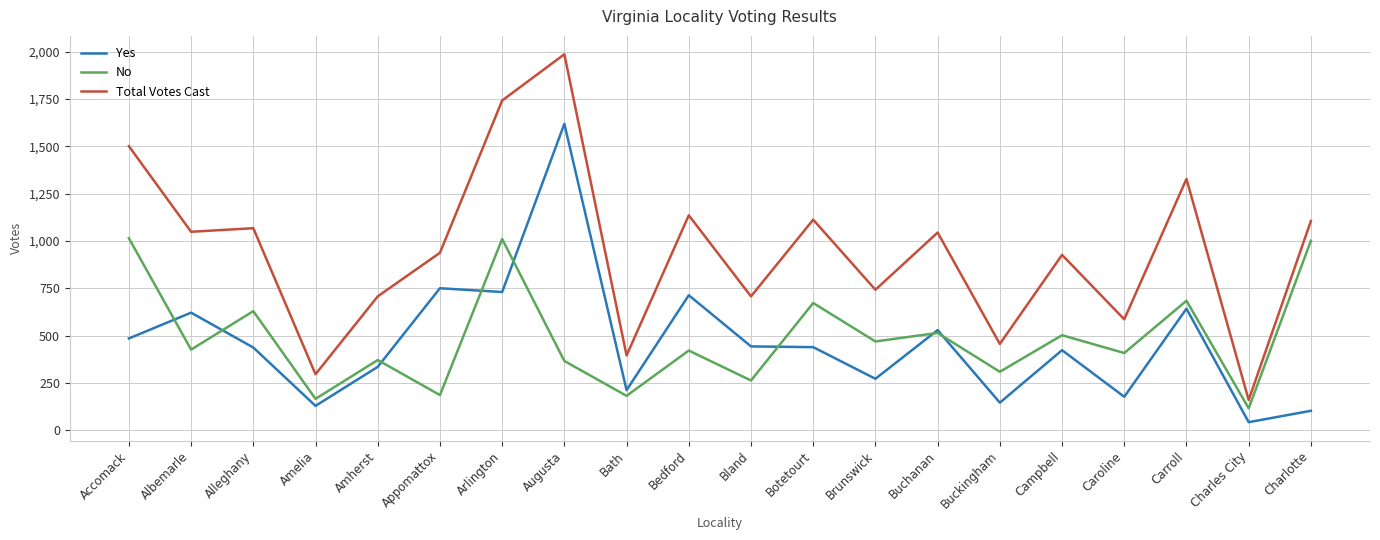

Rank the series by their maximum value, from highest to lowest.

Total Votes Cast, Yes, No